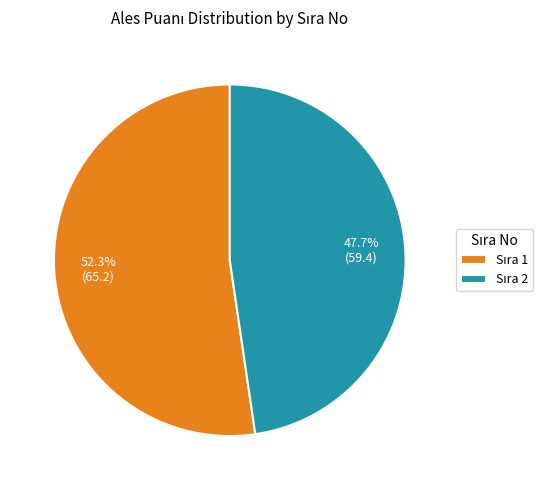

Is there a majority slice in this chart?

Yes